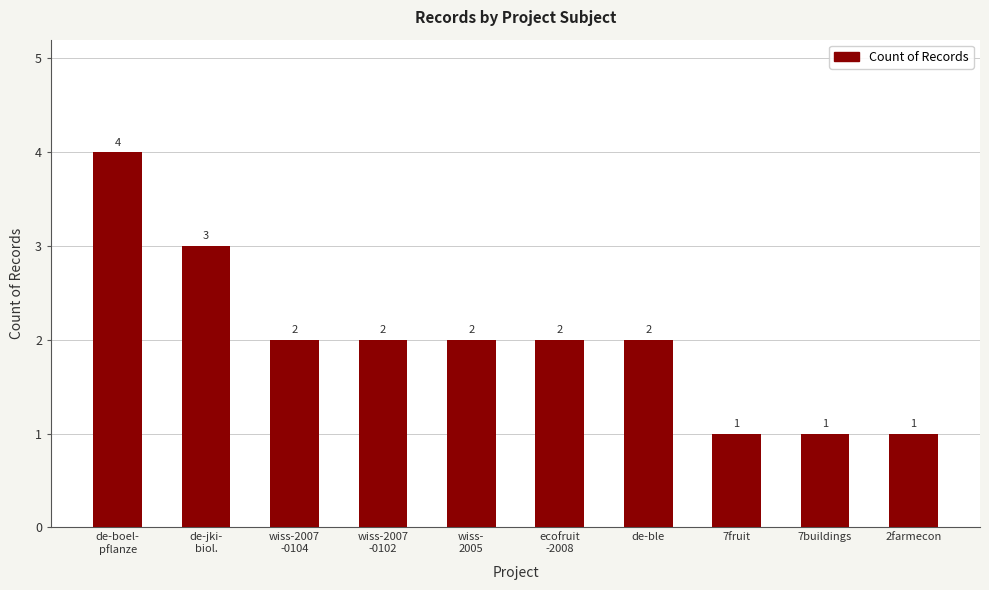

Count the values in the range 1 to 2.

8